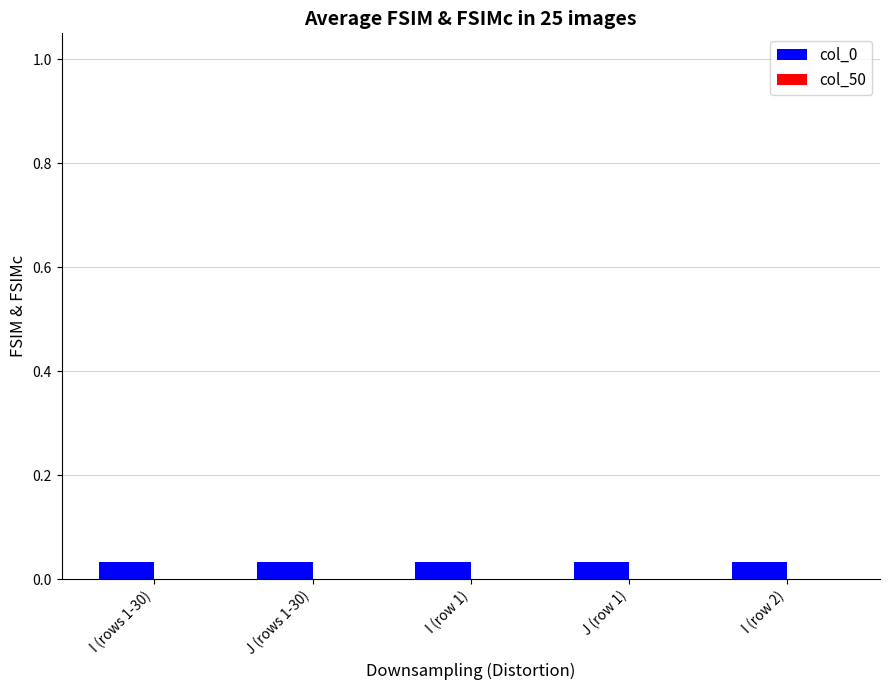

Reading left to right, what are all the values shown in this chart?

col_0: I (rows 1-30)=0.0	J (rows 1-30)=0.0	I (row 1)=0.0	J (row 1)=0.0	I (row 2)=0.0
col_50: I (rows 1-30)=0.0	J (rows 1-30)=0.0	I (row 1)=0.0	J (row 1)=0.0	I (row 2)=0.0